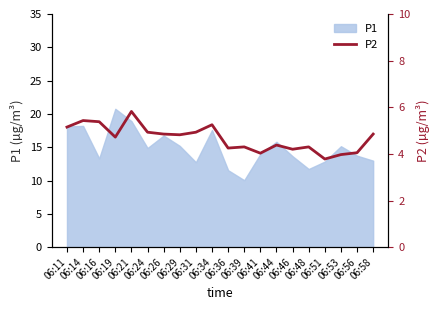

What is the sum of all values?

93.4